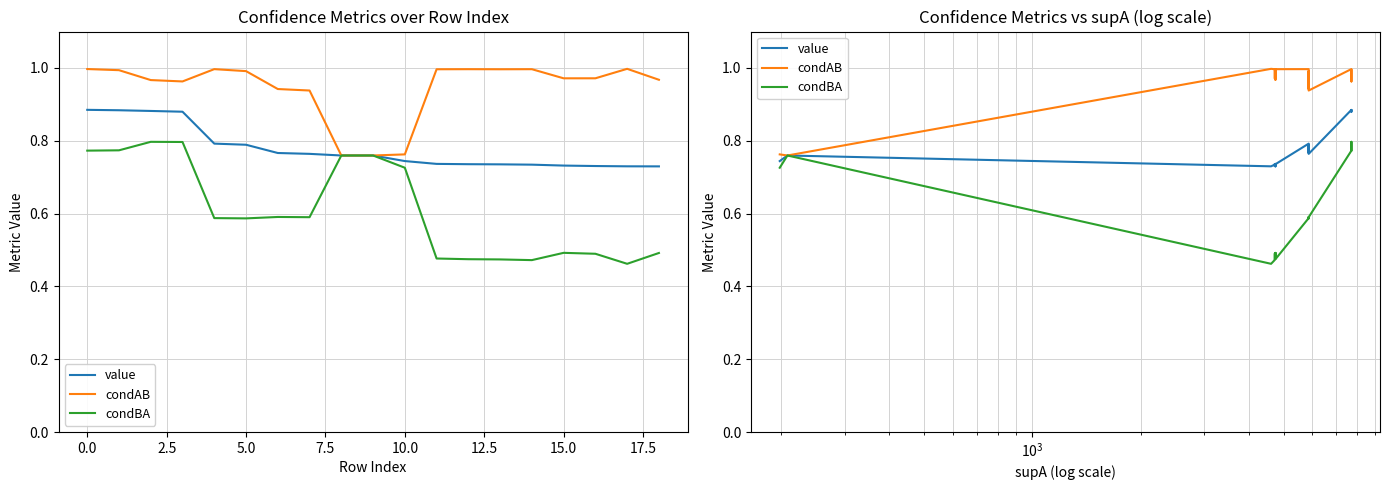

True or false: value and condBA intersect in this chart.

False